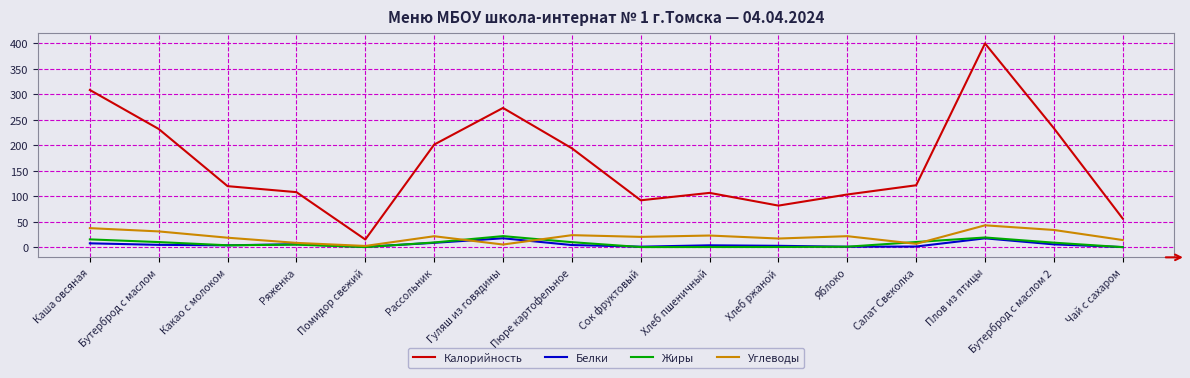

Is it true that Жиры equals 0.0 at Чай с сахаром?

True